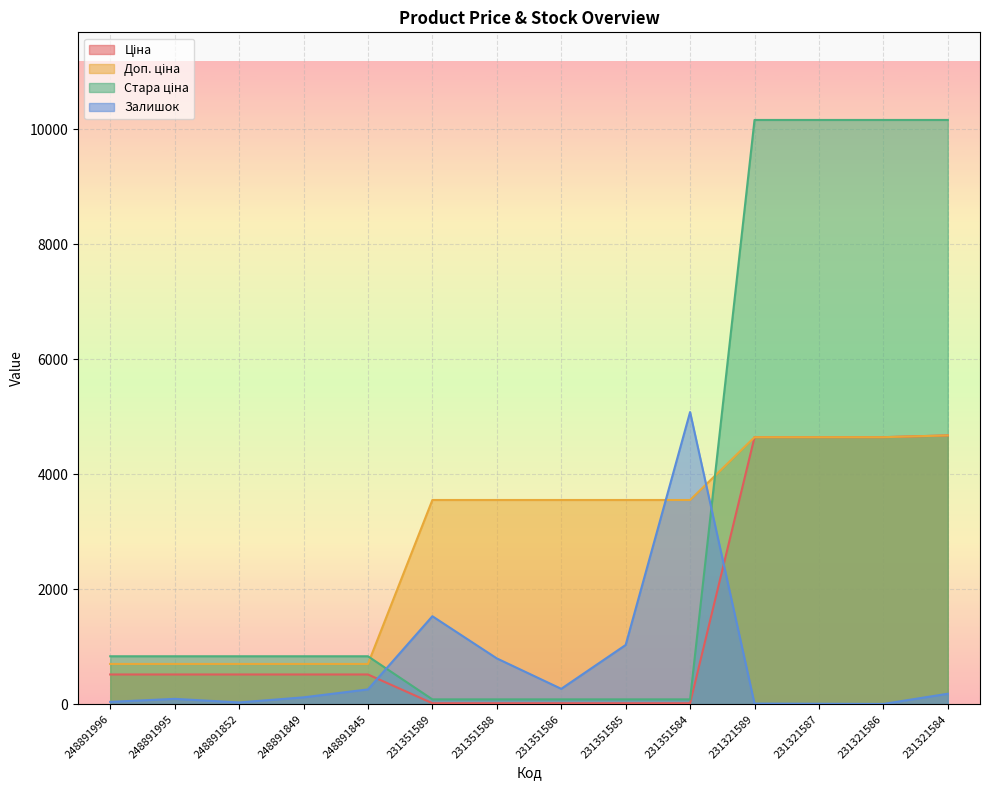

Which category has the lowest value across all series?

231321586